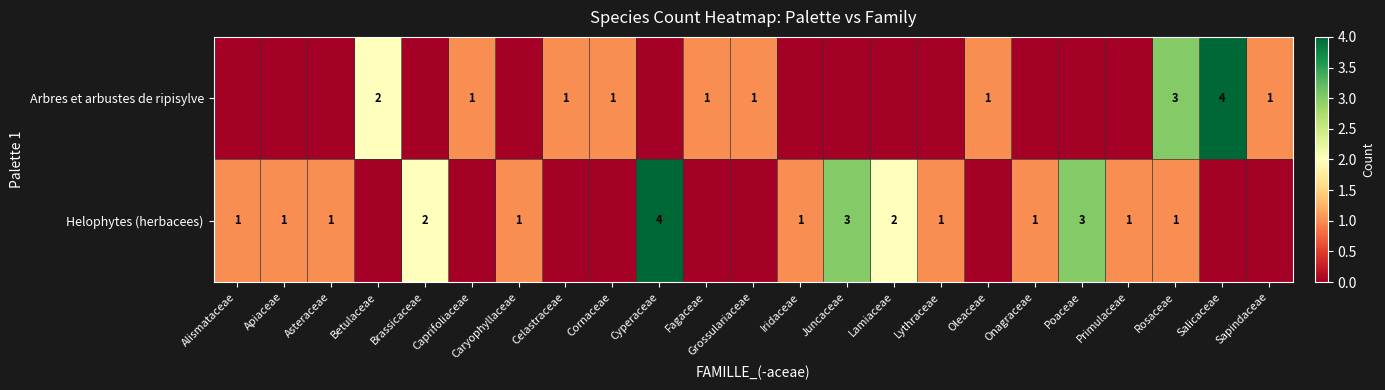

What is the spread (max minus min) of values at Cornaceae?

1